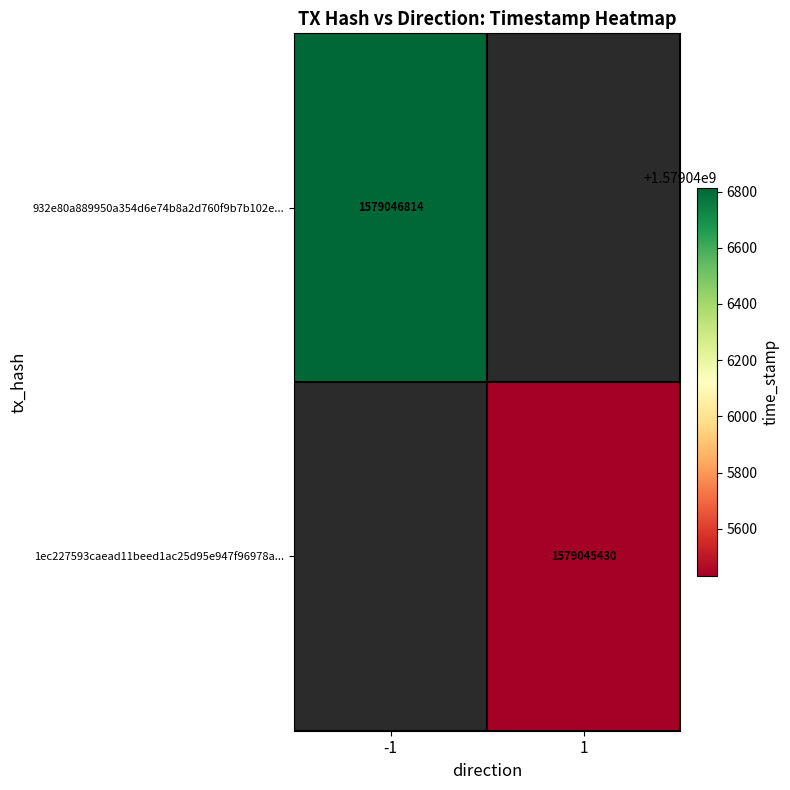

Is it true that 932e80a889950a354d6e74b8a2d760f9b7b102e equals -1 at 0?

False